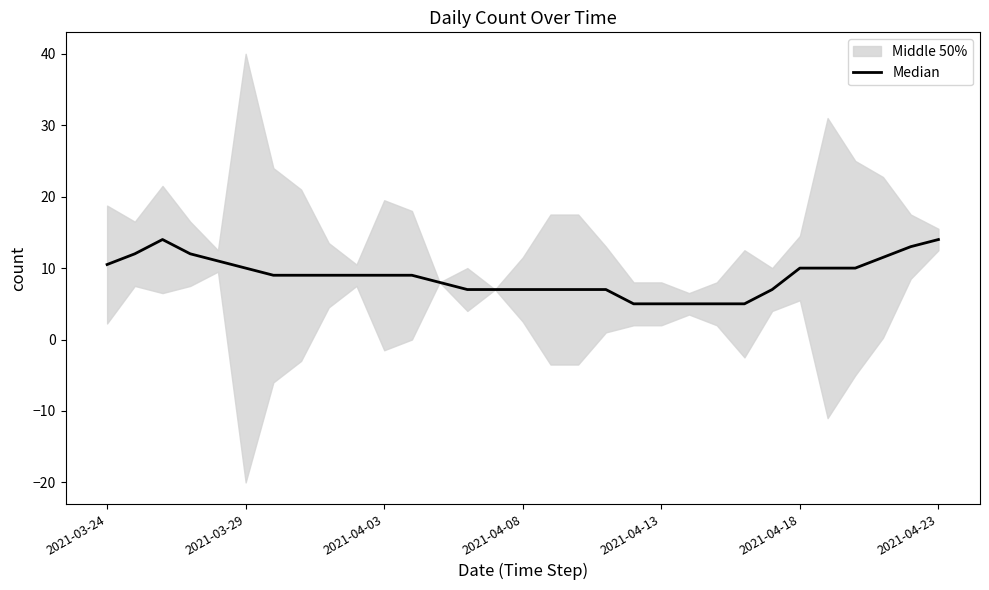

What is the minimum value shown in the chart?

5.0